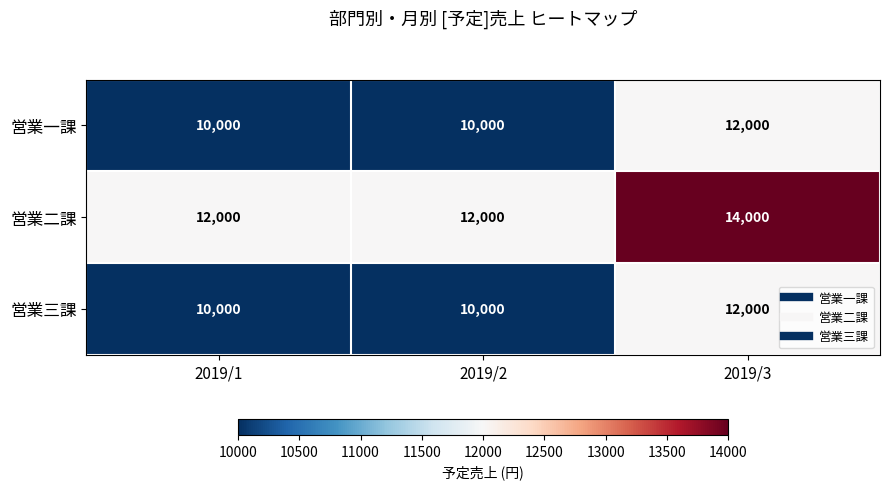

What is the total value across all series at 2019/2?

32000